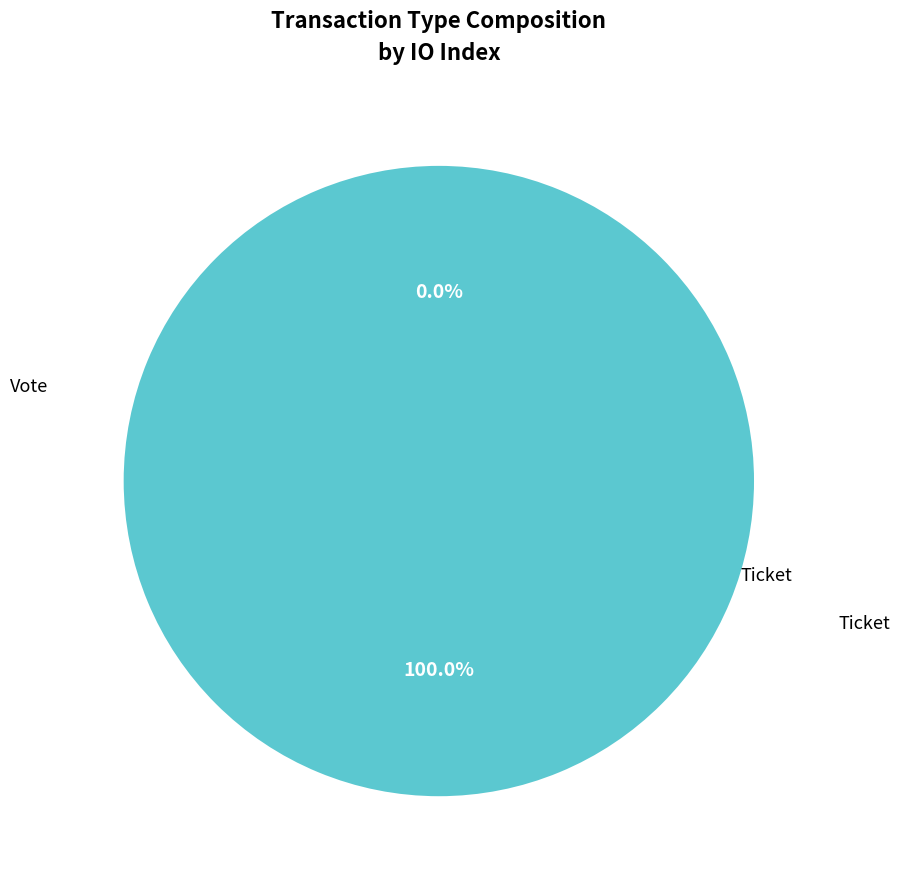

Rank the categories by value from highest to lowest.

Vote, Ticket